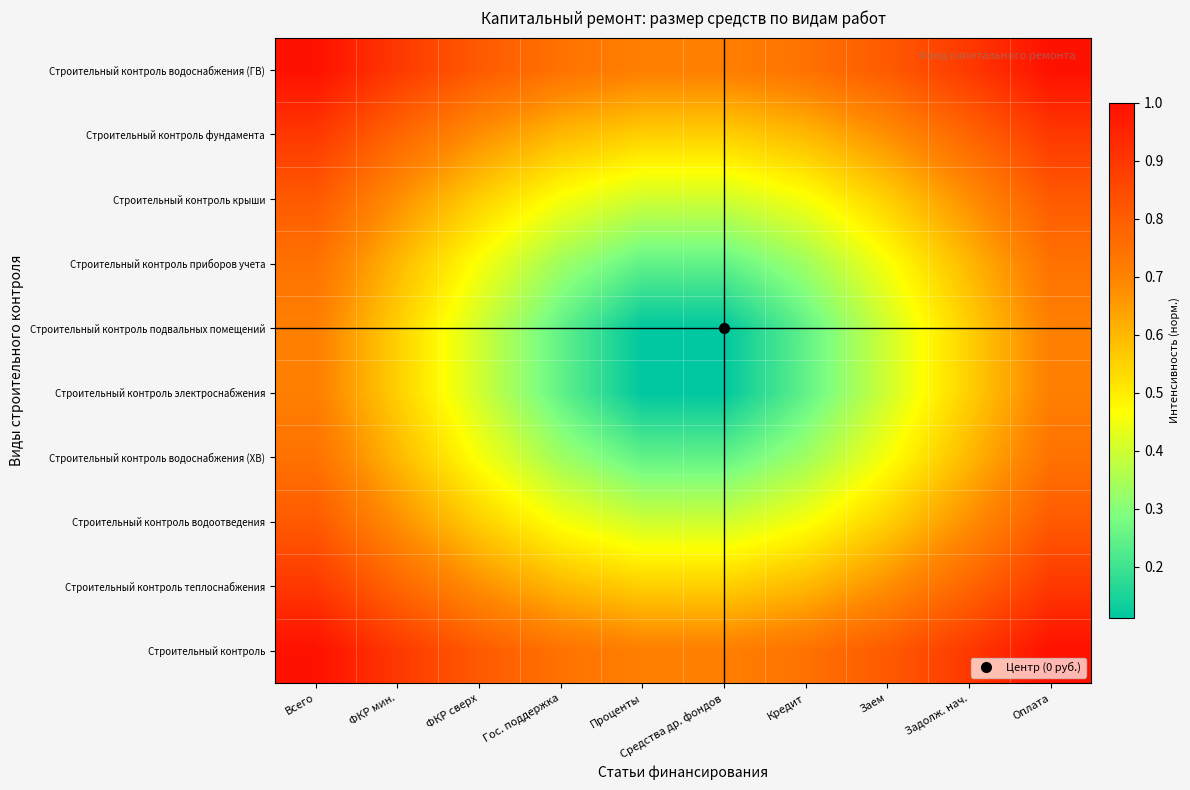

Reading right to left, what are all the values shown in this chart?

Строительный контроль: Оплата=1.0	Задолж. нач.=0.9	Заем=0.8	Кредит=0.7	Средства др. фондов=0.7	Проценты=0.7	Гос. поддержка=0.7	ФКР сверх=0.8	ФКР мин.=0.9	Всего=1.0
Строительный контроль теплоснабжения: Оплата=0.9	Задолж. нач.=0.8	Заем=0.7	Кредит=0.6	Средства др. фондов=0.6	Проценты=0.6	Гос. поддержка=0.6	ФКР сверх=0.7	ФКР мин.=0.8	Всего=0.9
Строительный контроль водоотведения: Оплата=0.8	Задолж. нач.=0.7	Заем=0.6	Кредит=0.5	Средства др. фондов=0.4	Проценты=0.4	Гос. поддержка=0.5	ФКР сверх=0.6	ФКР мин.=0.7	Всего=0.8
Строительный контроль водоснабжения (ХВ): Оплата=0.7	Задолж. нач.=0.6	Заем=0.5	Кредит=0.3	Средства др. фондов=0.2	Проценты=0.2	Гос. поддержка=0.3	ФКР сверх=0.5	ФКР мин.=0.6	Всего=0.7
Строительный контроль электроснабжения: Оплата=0.7	Задолж. нач.=0.6	Заем=0.4	Кредит=0.2	Средства др. фондов=0.1	Проценты=0.1	Гос. поддержка=0.2	ФКР сверх=0.4	ФКР мин.=0.6	Всего=0.7
Строительный контроль подвальных помещений: Оплата=0.7	Задолж. нач.=0.6	Заем=0.4	Кредит=0.2	Средства др. фондов=0.1	Проценты=0.1	Гос. поддержка=0.2	ФКР сверх=0.4	ФКР мин.=0.6	Всего=0.7
Строительный контроль приборов учета: Оплата=0.7	Задолж. нач.=0.6	Заем=0.5	Кредит=0.3	Средства др. фондов=0.2	Проценты=0.2	Гос. поддержка=0.3	ФКР сверх=0.5	ФКР мин.=0.6	Всего=0.7
Строительный контроль крыши: Оплата=0.8	Задолж. нач.=0.7	Заем=0.6	Кредит=0.5	Средства др. фондов=0.4	Проценты=0.4	Гос. поддержка=0.5	ФКР сверх=0.6	ФКР мин.=0.7	Всего=0.8
Строительный контроль фундамента: Оплата=0.9	Задолж. нач.=0.8	Заем=0.7	Кредит=0.6	Средства др. фондов=0.6	Проценты=0.6	Гос. поддержка=0.6	ФКР сверх=0.7	ФКР мин.=0.8	Всего=0.9
Строительный контроль водоснабжения (ГВ): Оплата=1.0	Задолж. нач.=0.9	Заем=0.8	Кредит=0.7	Средства др. фондов=0.7	Проценты=0.7	Гос. поддержка=0.7	ФКР сверх=0.8	ФКР мин.=0.9	Всего=1.0